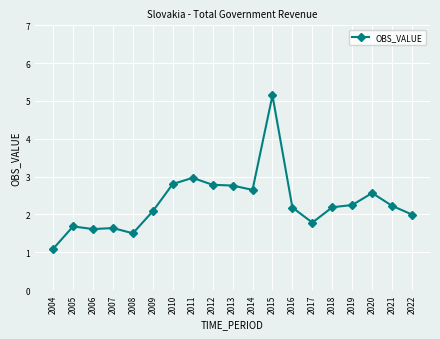

What is the value of the 5th point from the left?

1.5